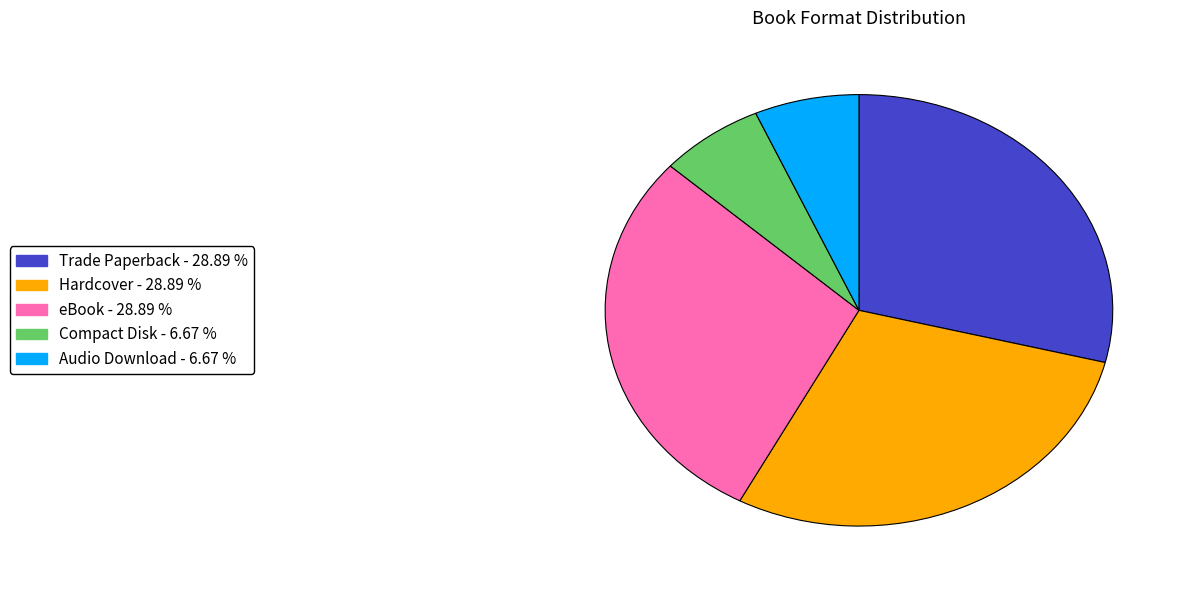

Is it true that Trade Paperback is 29% of the pie?

True